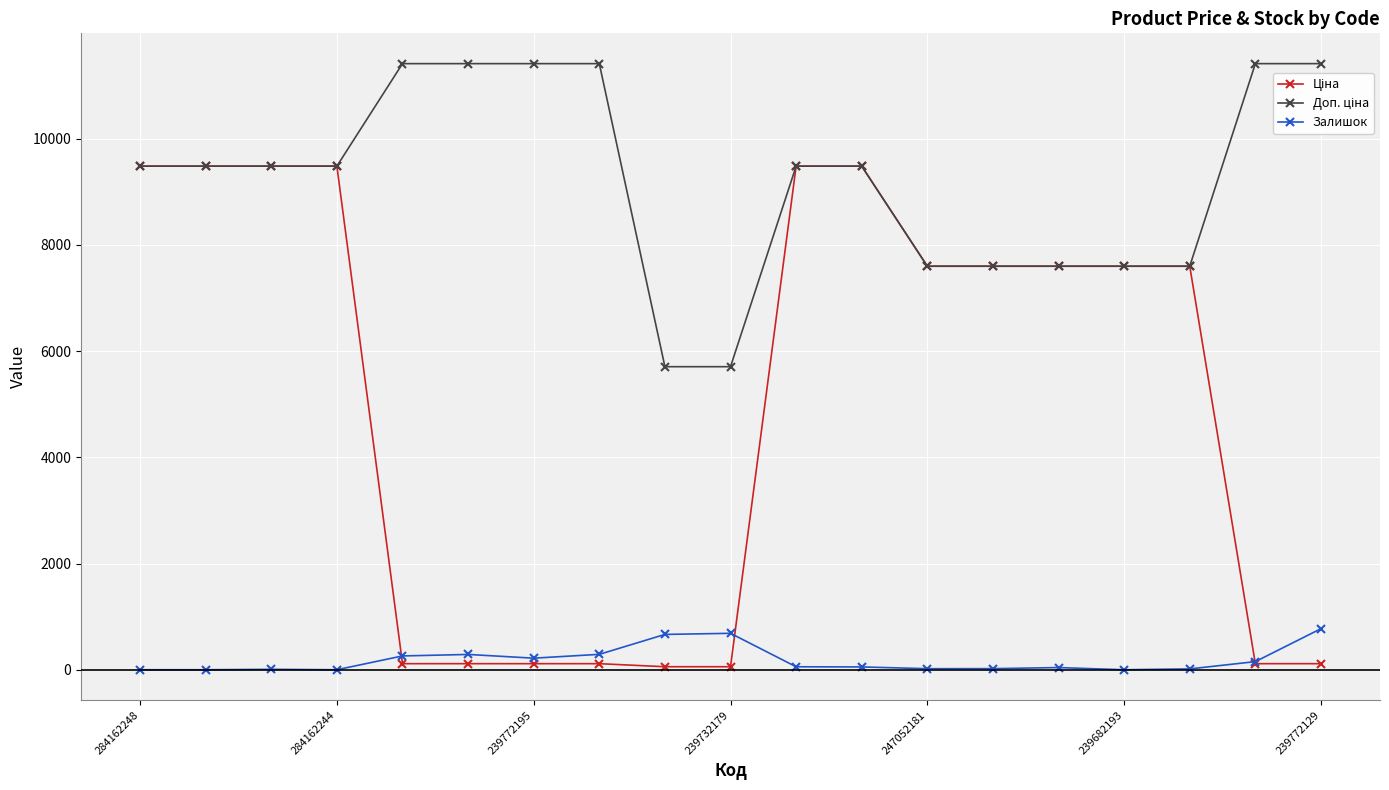

What is the maximum value for Залишок?

773.0